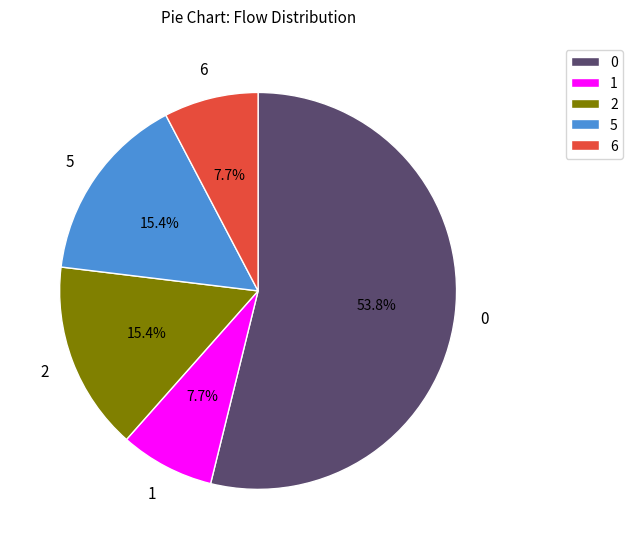

How many segments does this pie chart have?

5